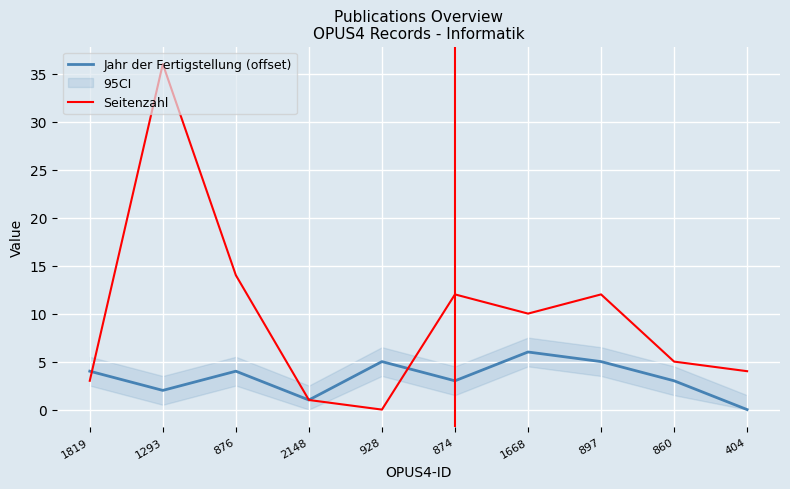

Which has a higher value, 928 or 897?

928